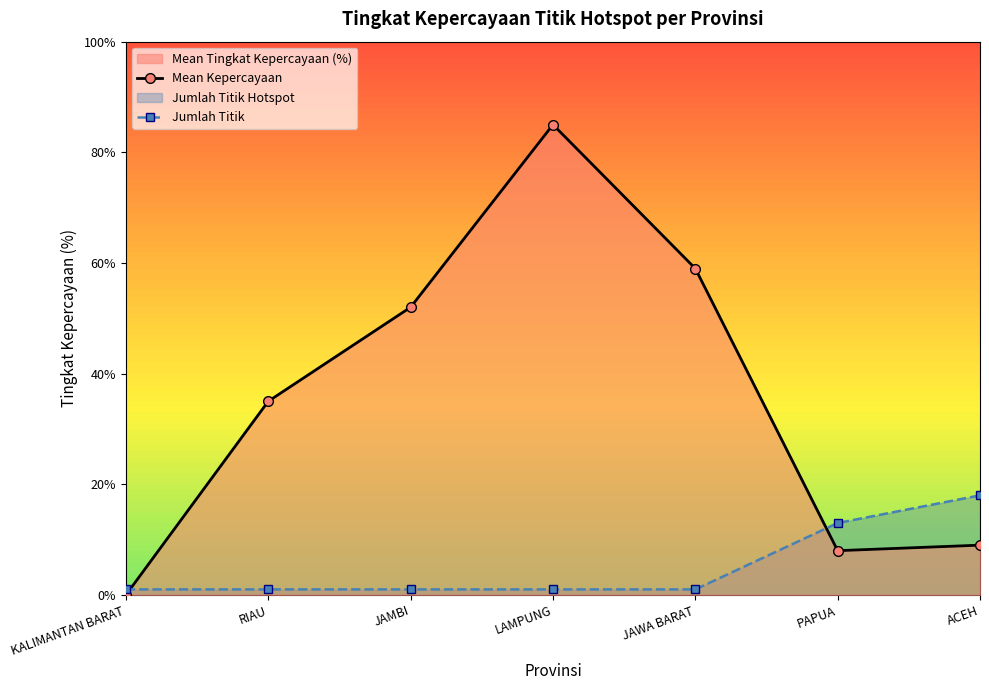

True or false: Jumlah Titik has a value of 7 at PAPUA.

False